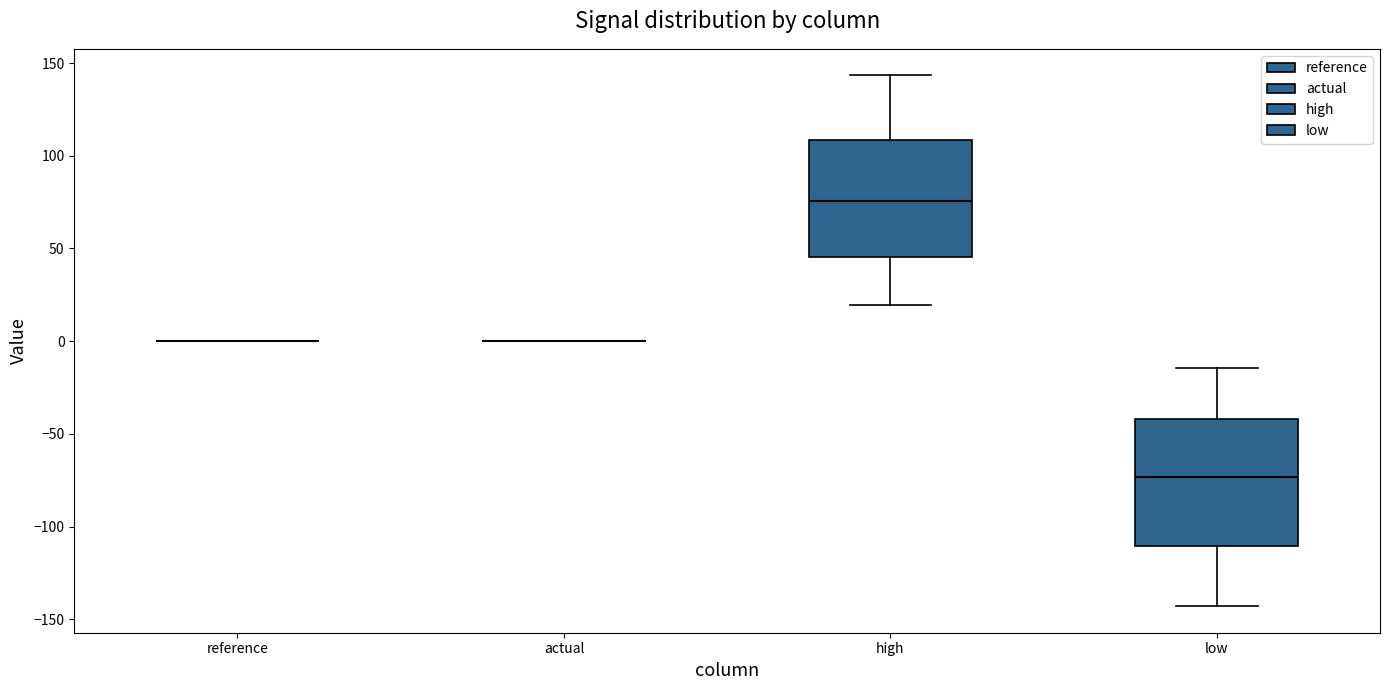

Reading left to right, transcribe this box plot: for each box, give where its median line is, the range the box spans, and where its two whiskers end, as read against the y-axis. The values are not printed on the chart, so give them approximately, as read against the axis.

reference: box collapsed to a line at 0, whiskers 0 to 0
actual: box collapsed to a line at 0, whiskers 0 to 0
high: median 75, box 45 to 110, whiskers 20 to 145
low: median -75, box -110 to -40, whiskers -145 to -15